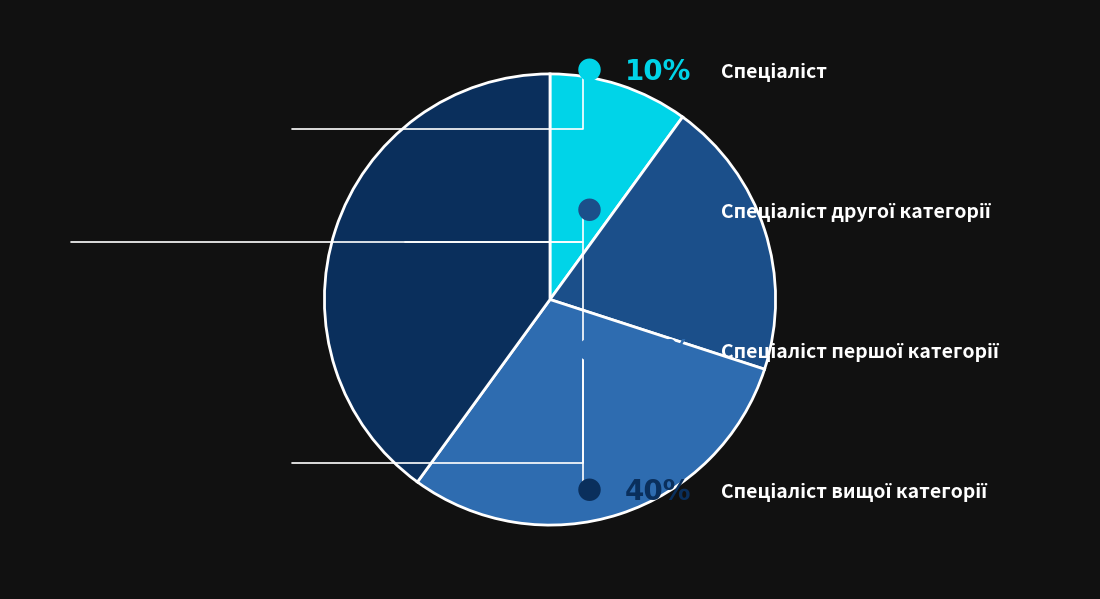

Does any single category account for the majority?

No